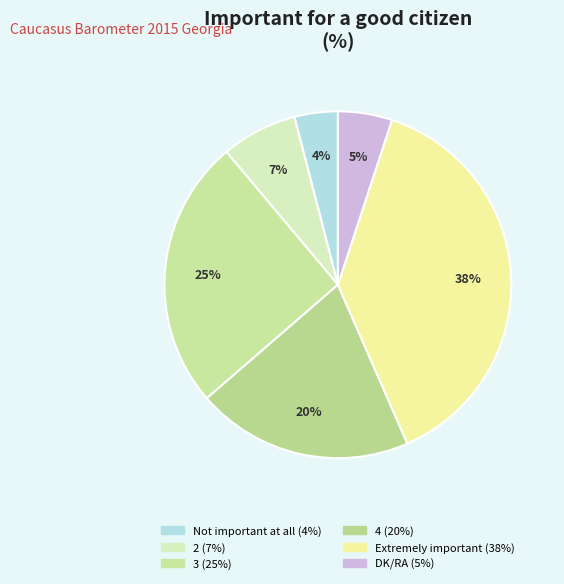

Approximately how many times larger is the value at 2 compared to Not important at all?

1.8